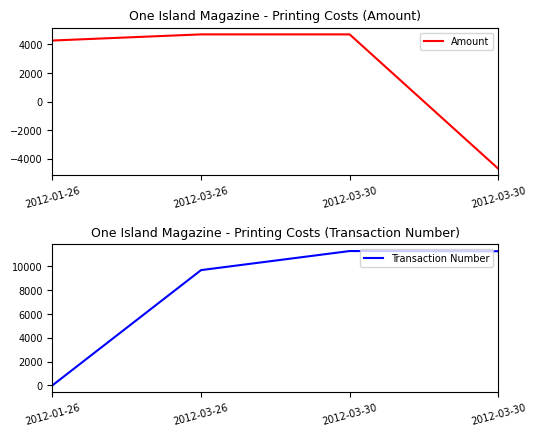

Rank the series by their average value, from highest to lowest.

Transaction Number, Amount